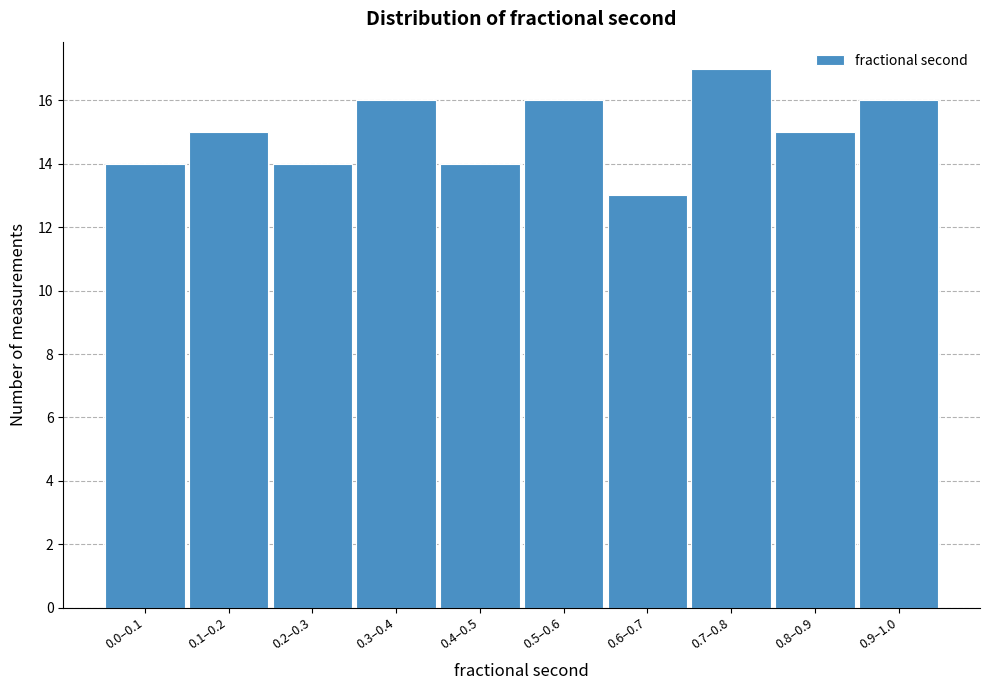

Reading right to left, extract all data points from this chart.

0.9–1.0=16	0.8–0.9=15	0.7–0.8=17	0.6–0.7=13	0.5–0.6=16	0.4–0.5=14	0.3–0.4=16	0.2–0.3=14	0.1–0.2=15	0.0–0.1=14